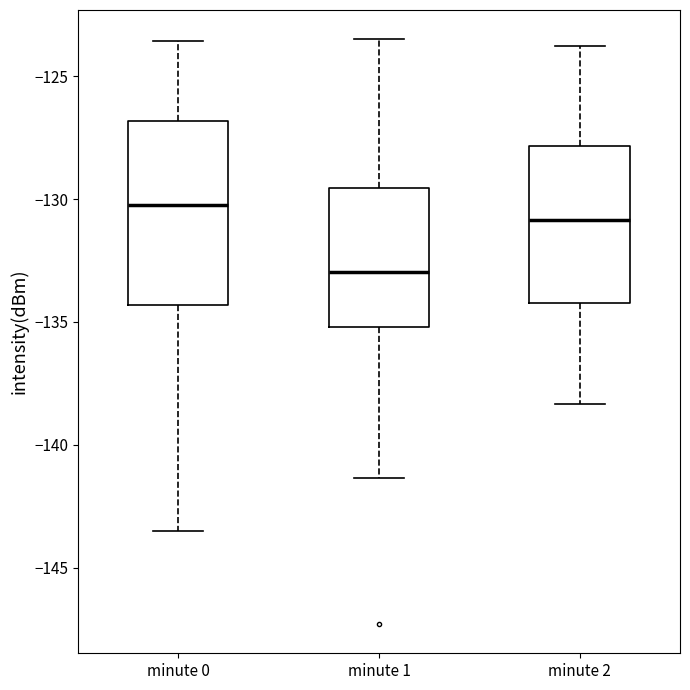

Reading left to right, read every box against the y-axis: the position of its median line, the range the box covers, and the ends of its whiskers. The values are not printed on the chart, so give them approximately, as read against the axis.

minute 0: median -130.0, box -134.5 to -127.0, whiskers -143.5 to -123.5
minute 1: median -133.0, box -135.0 to -129.5, whiskers -141.5 to -123.5
minute 2: median -131.0, box -134.0 to -128.0, whiskers -138.5 to -124.0